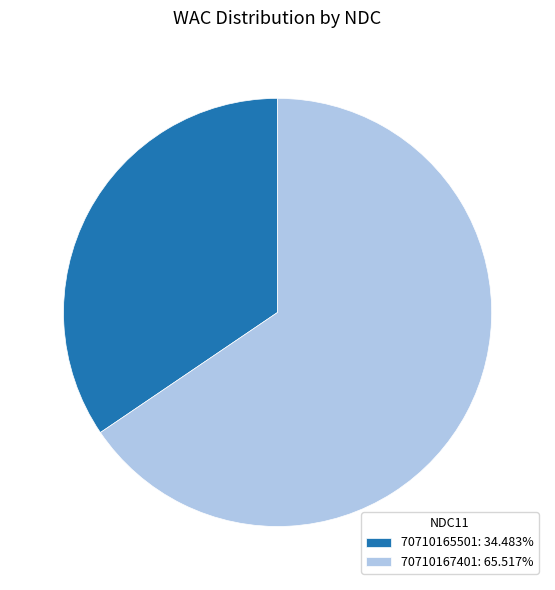

Does any single category account for the majority?

Yes